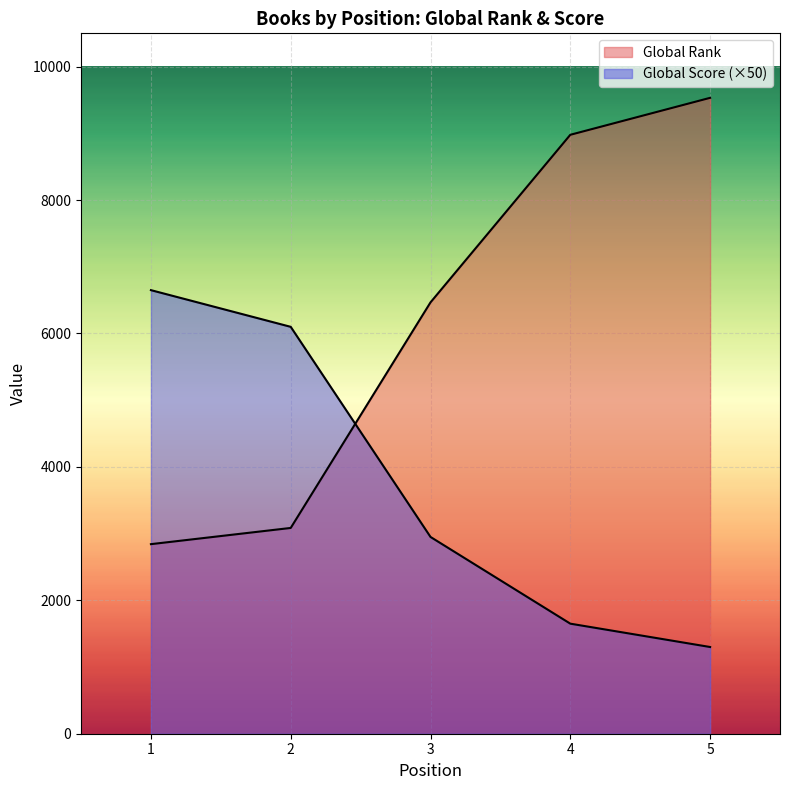

Reading right to left, what are all the values shown in this chart?

Global Rank: 5=9533	4=8979	3=6467	2=3085	1=2842
Global Score: 5=1300	4=1650	3=2950	2=6100	1=6650